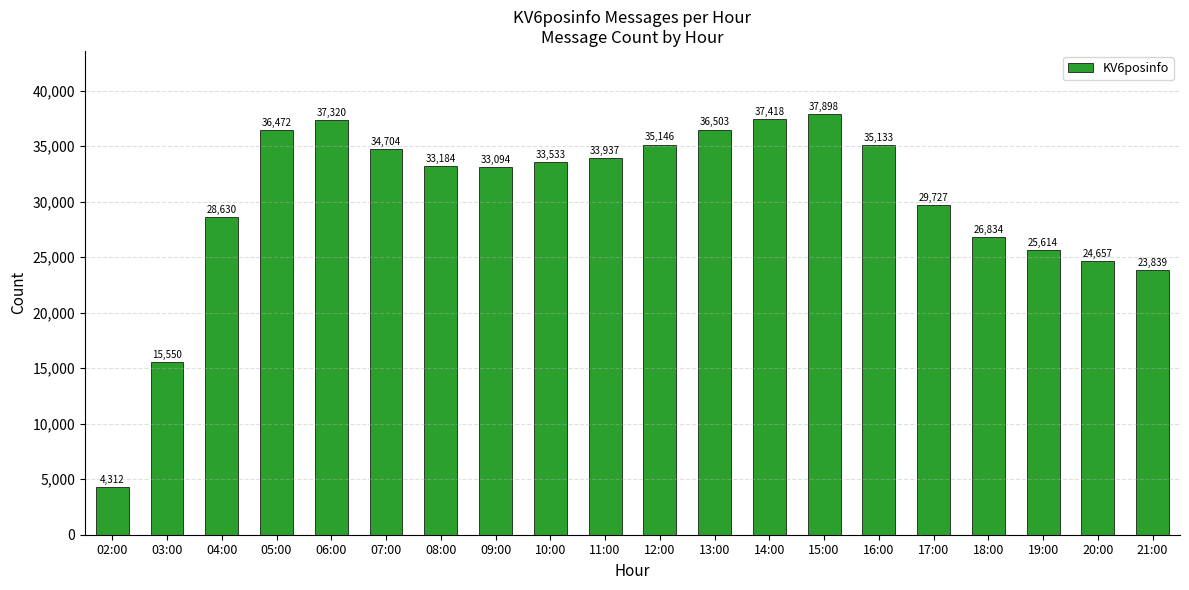

What is the smallest value displayed?

4312